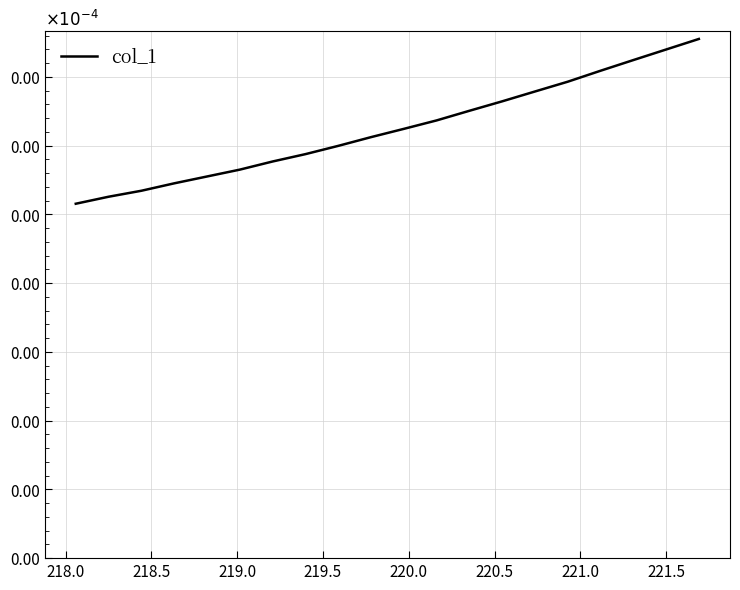

Does the chart have visible grid lines?

Yes